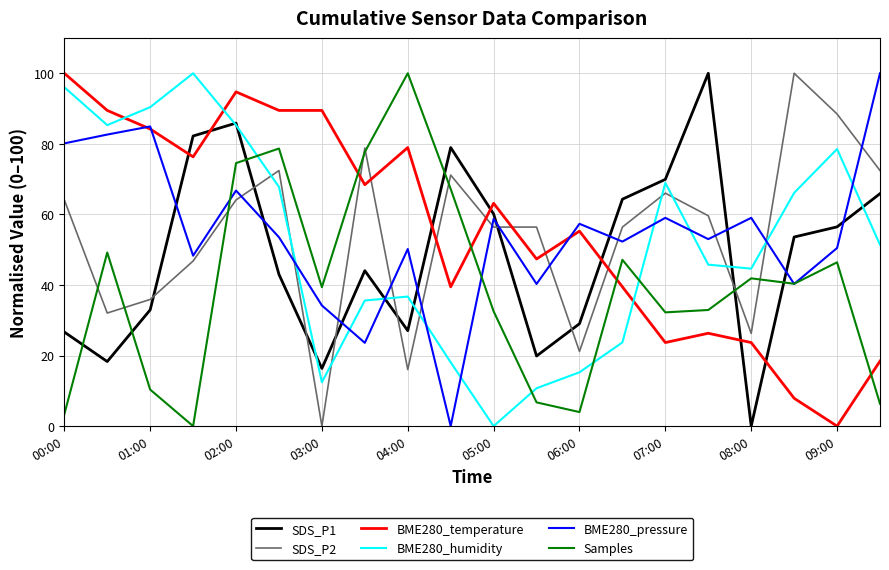

What is the highest value of the BME280_temperature series?

100.0